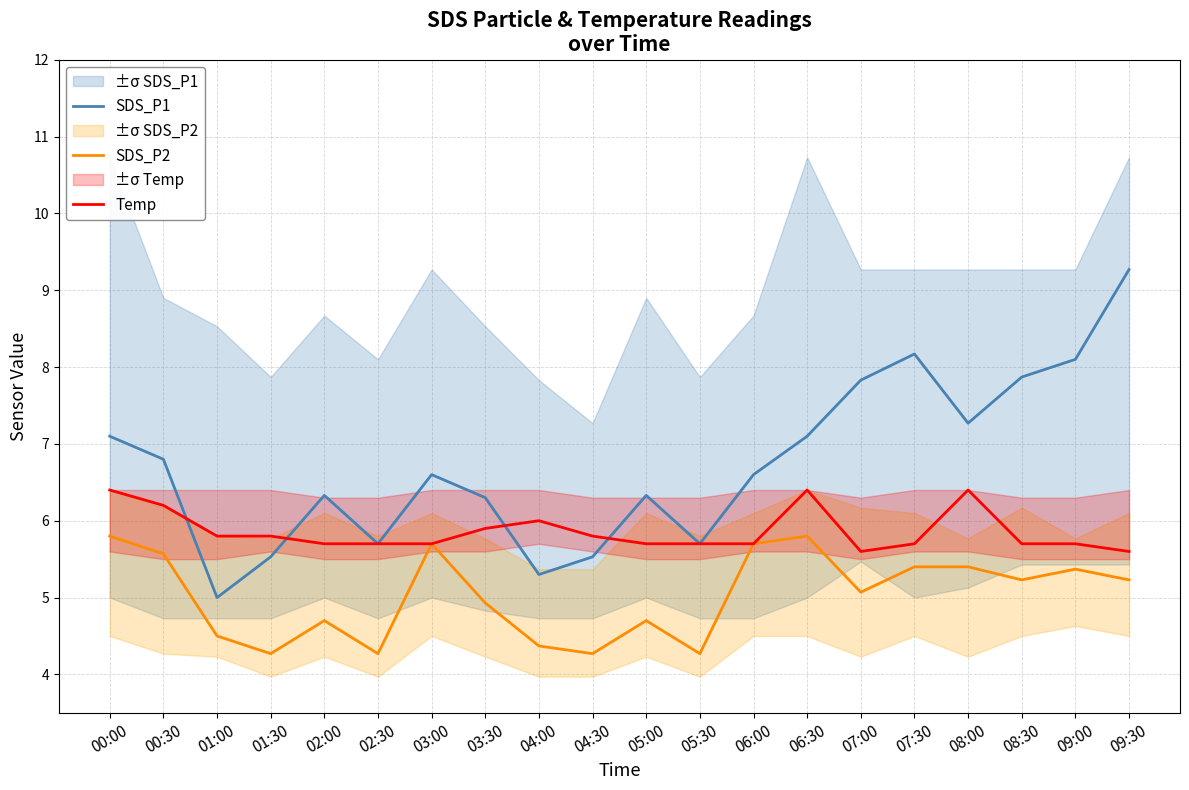

At which category does SDS_P1 reach its first local valley?

01:00